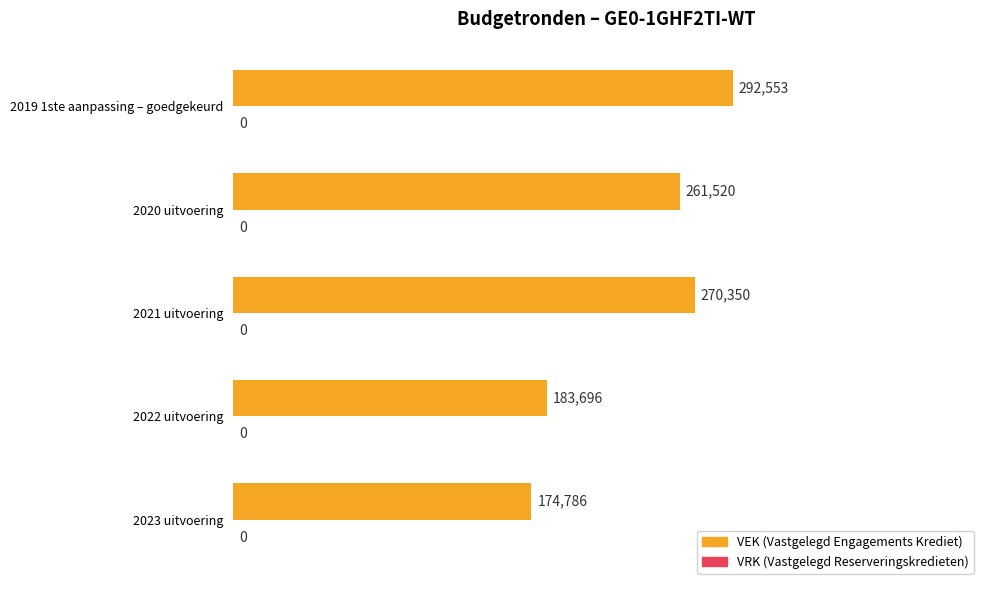

Reading bottom to top, what are all the values shown in this chart?

174786	183696	270350	261520	292553